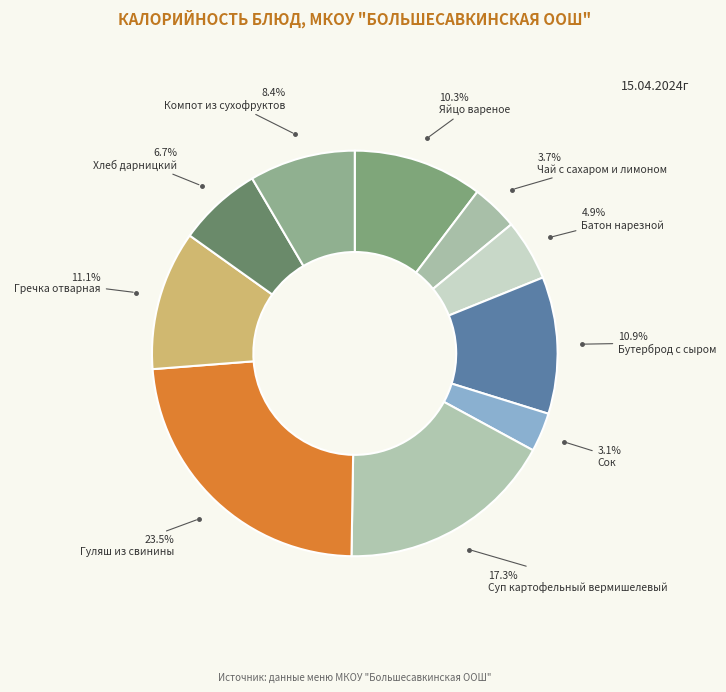

Is there a majority slice in this chart?

No